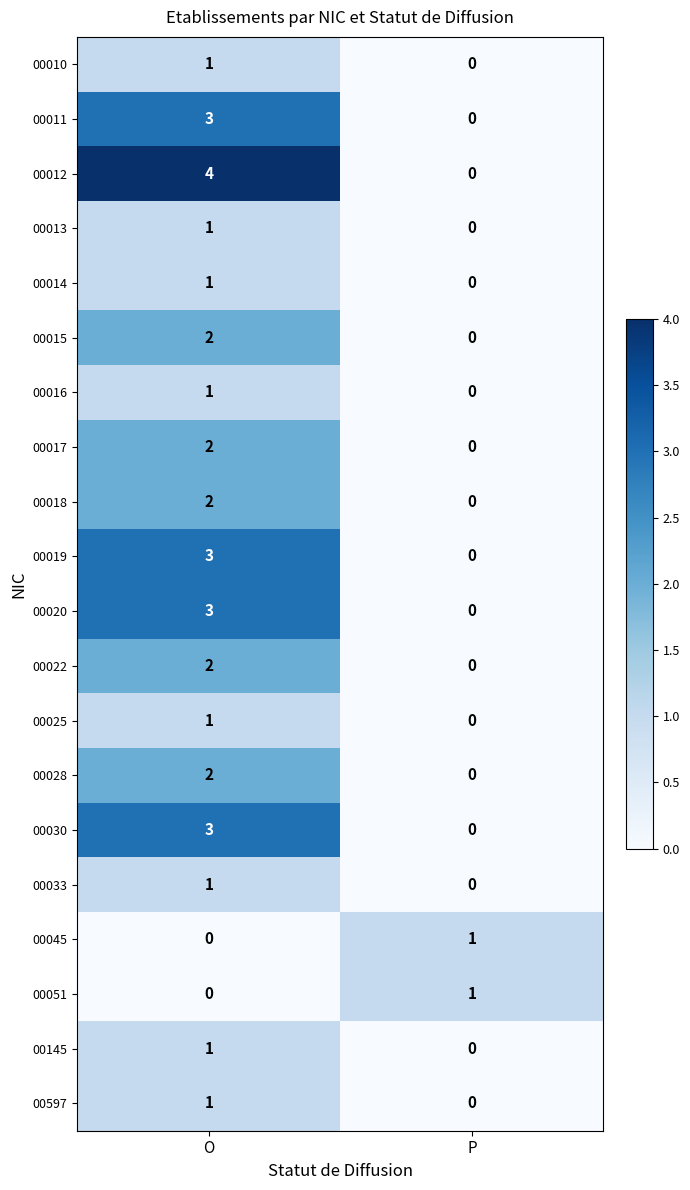

What is the difference between the maximum and minimum values in the 00030 series?

3